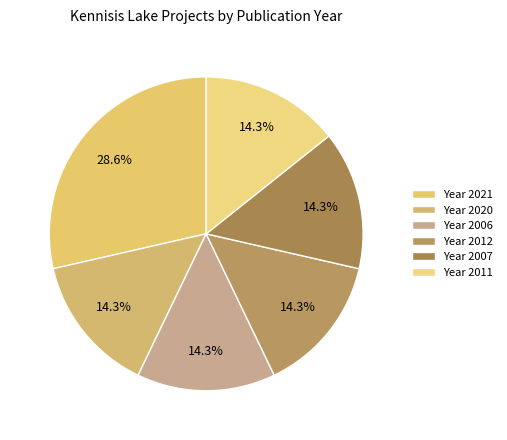

How many slices are in this pie chart?

6